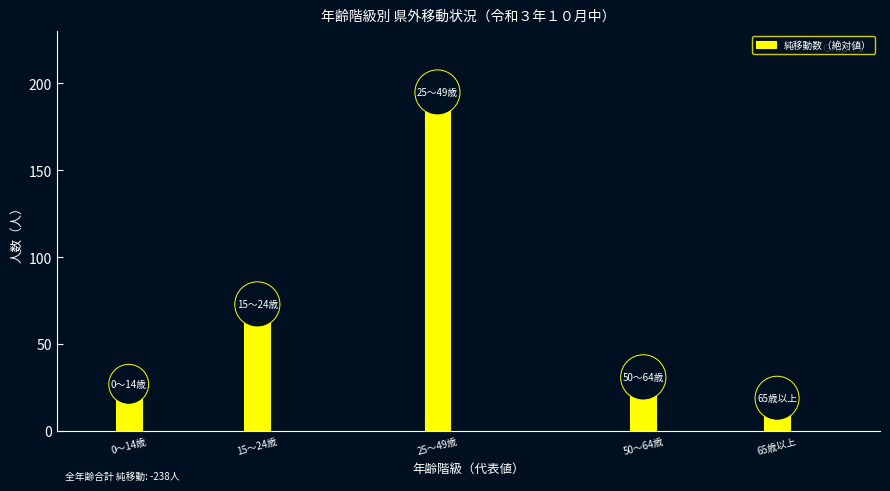

Reading left to right, transcribe all the data shown in this chart.

20	66	188	24	12